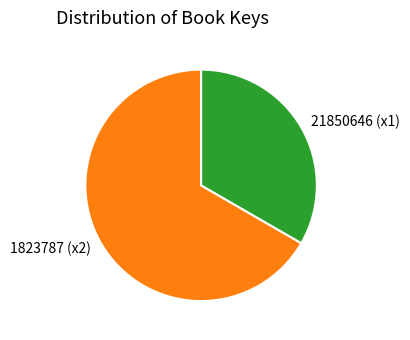

What is the smallest slice in the pie chart?

21850646 (x1)